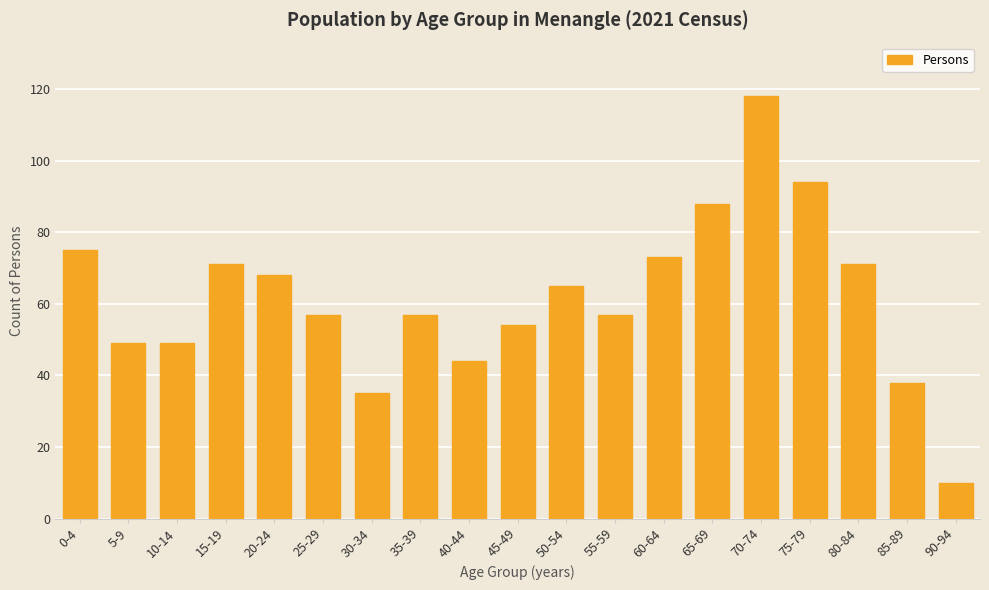

What is the greatest value displayed?

118